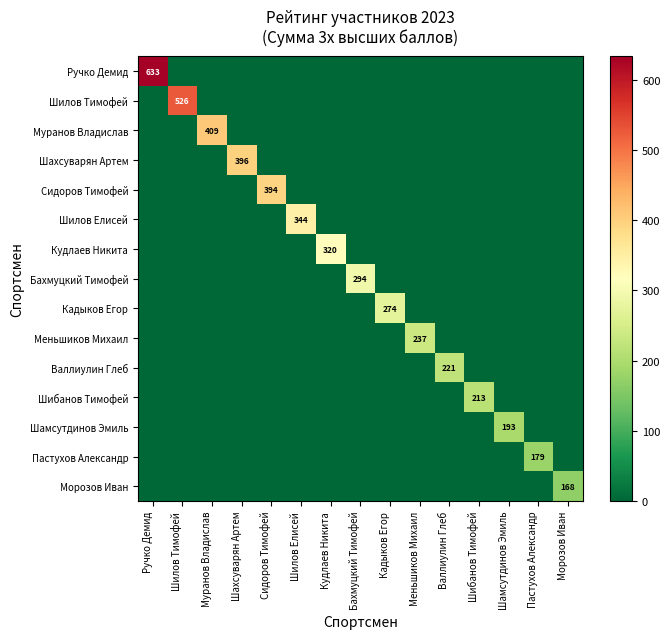

Is it true that Кудлаев Никита equals 221 at Кудлаев Никита?

False